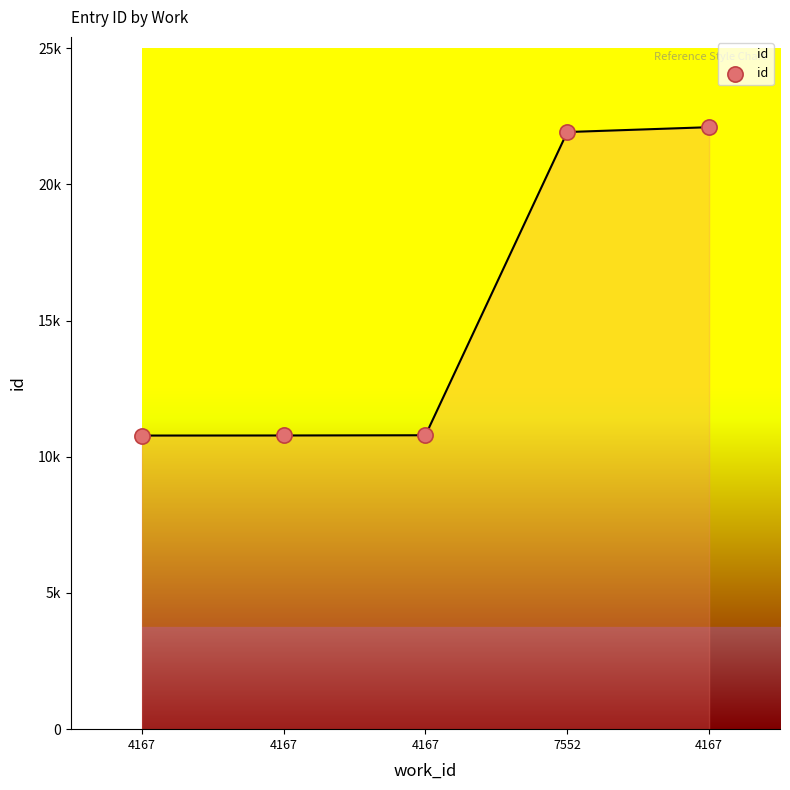

What is the ratio of the value at 4167 to the value at 4167?

2.0